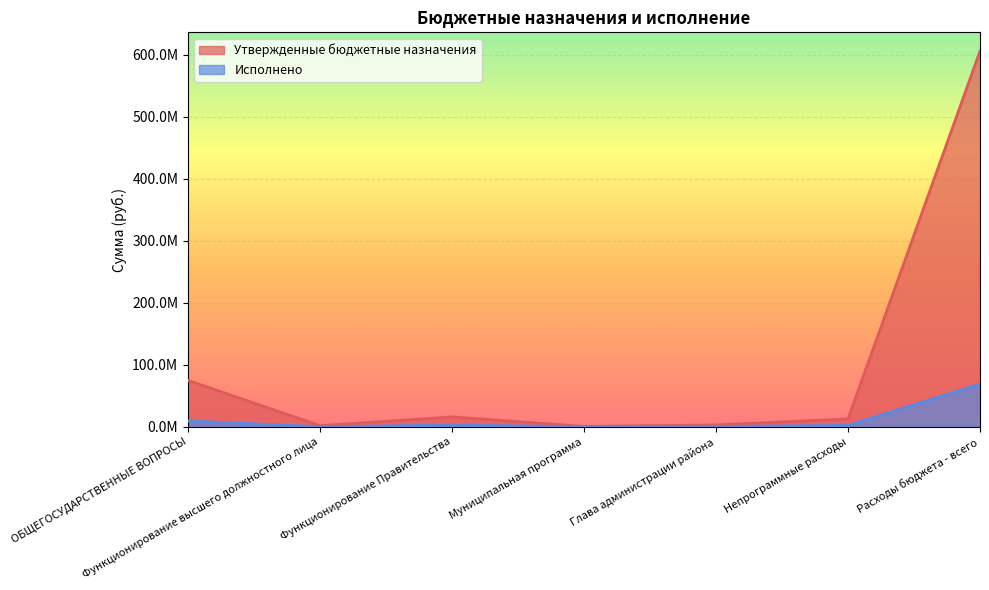

The Исполнено series shows 0.0 at Функционирование высшего должностного лица. True or false?

True